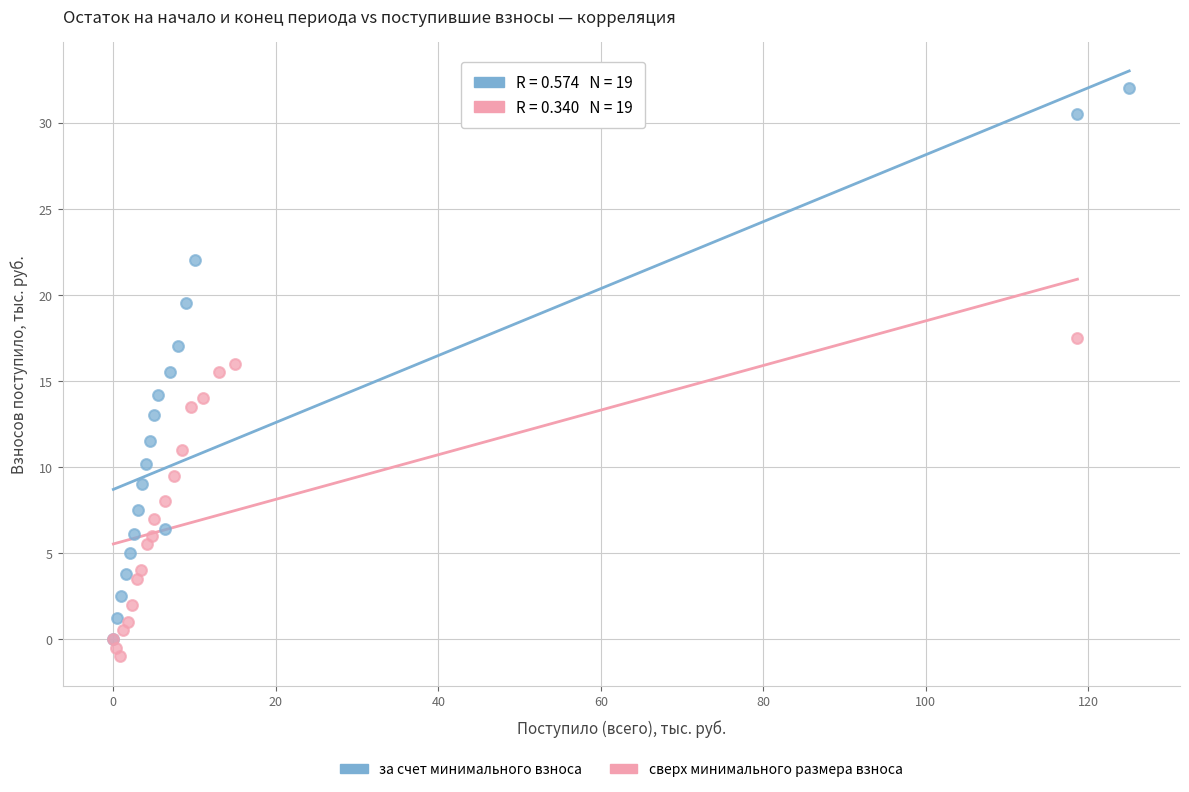

Which series has the widest spread of Y values?

за счет минимального взноса